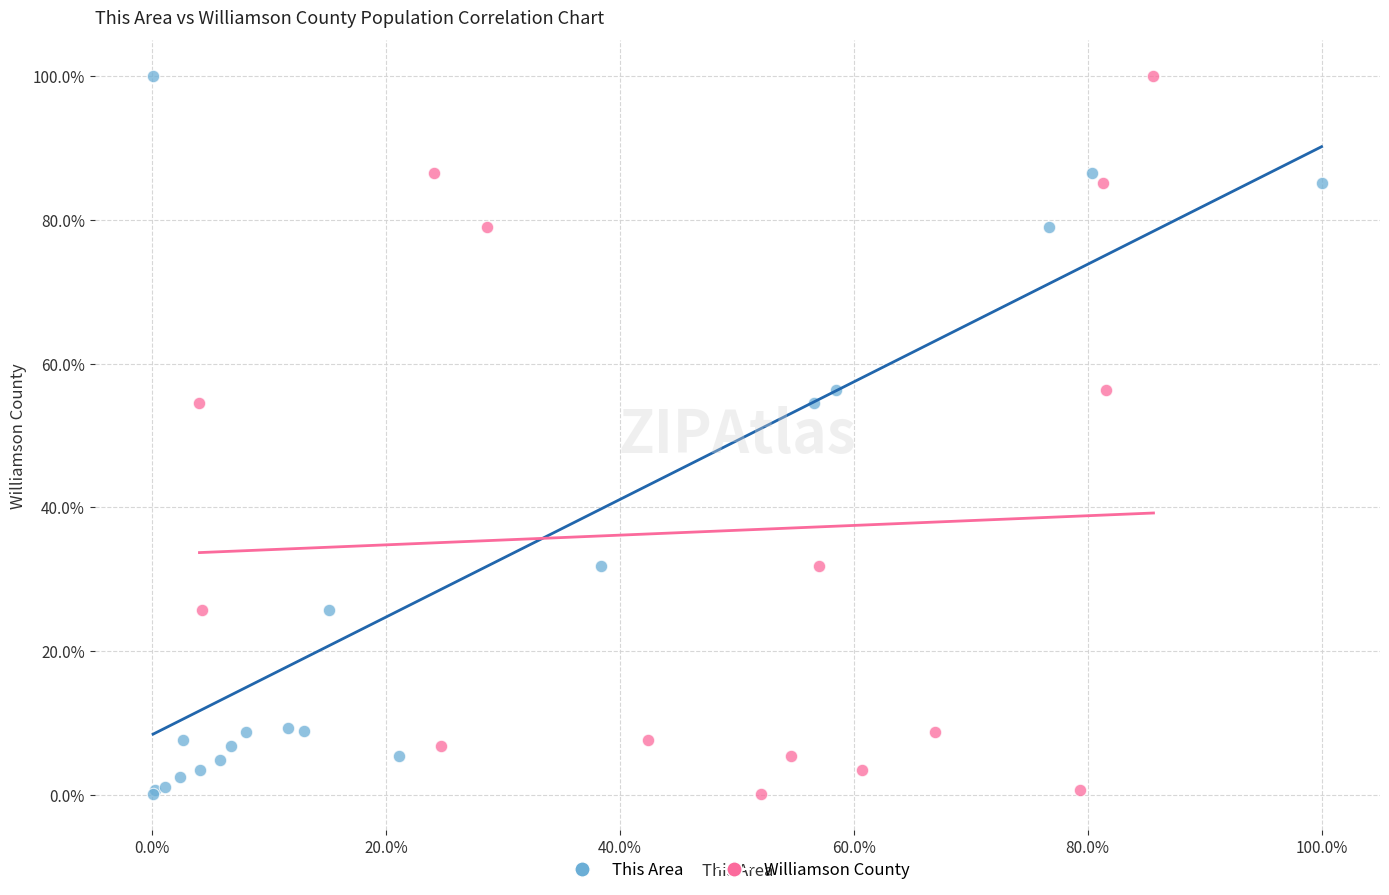

What are all the series names shown in the legend?

This Area, Williamson County